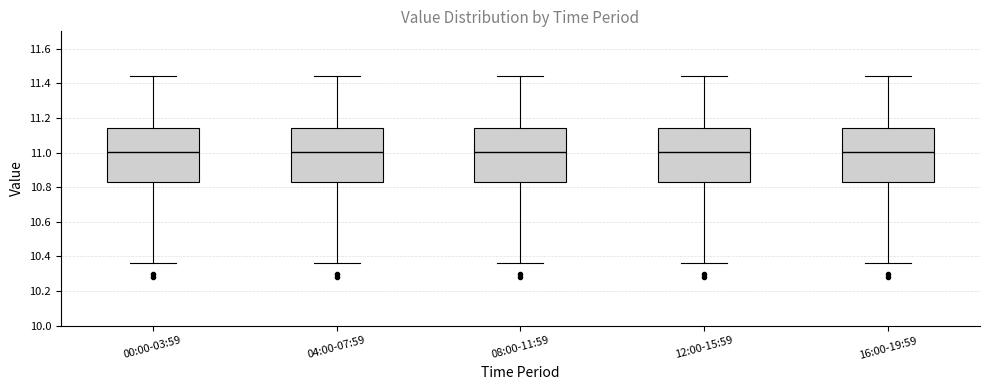

Where is the upper edge of the box for 08:00-11:59 on the y-axis? The values are not printed on the chart, so give them approximately, as read against the axis.

11.14